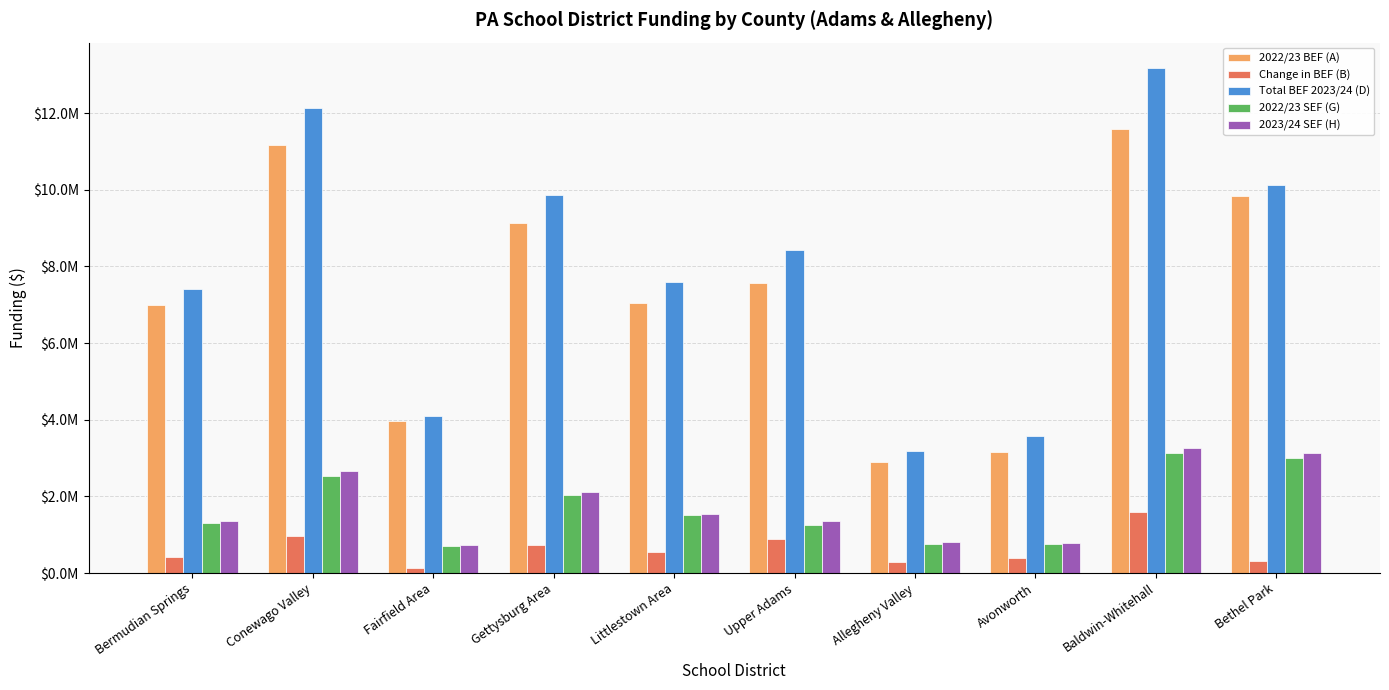

What is the label of the 5th bar from the right?

Upper Adams